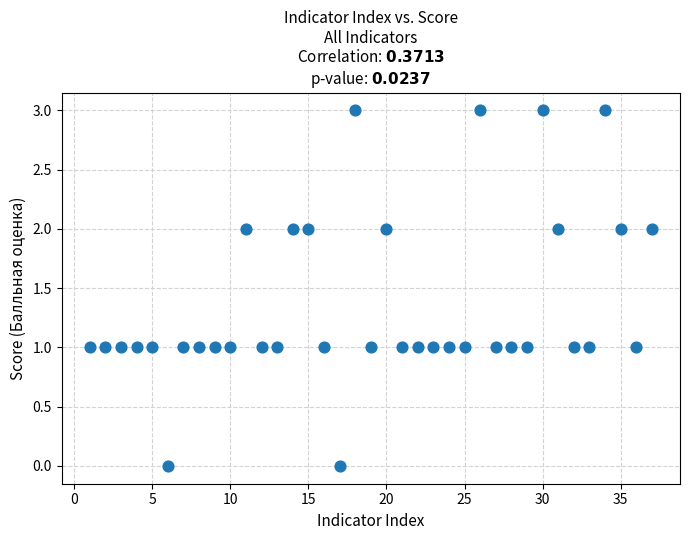

What is the range of Y values (max minus min)?

3